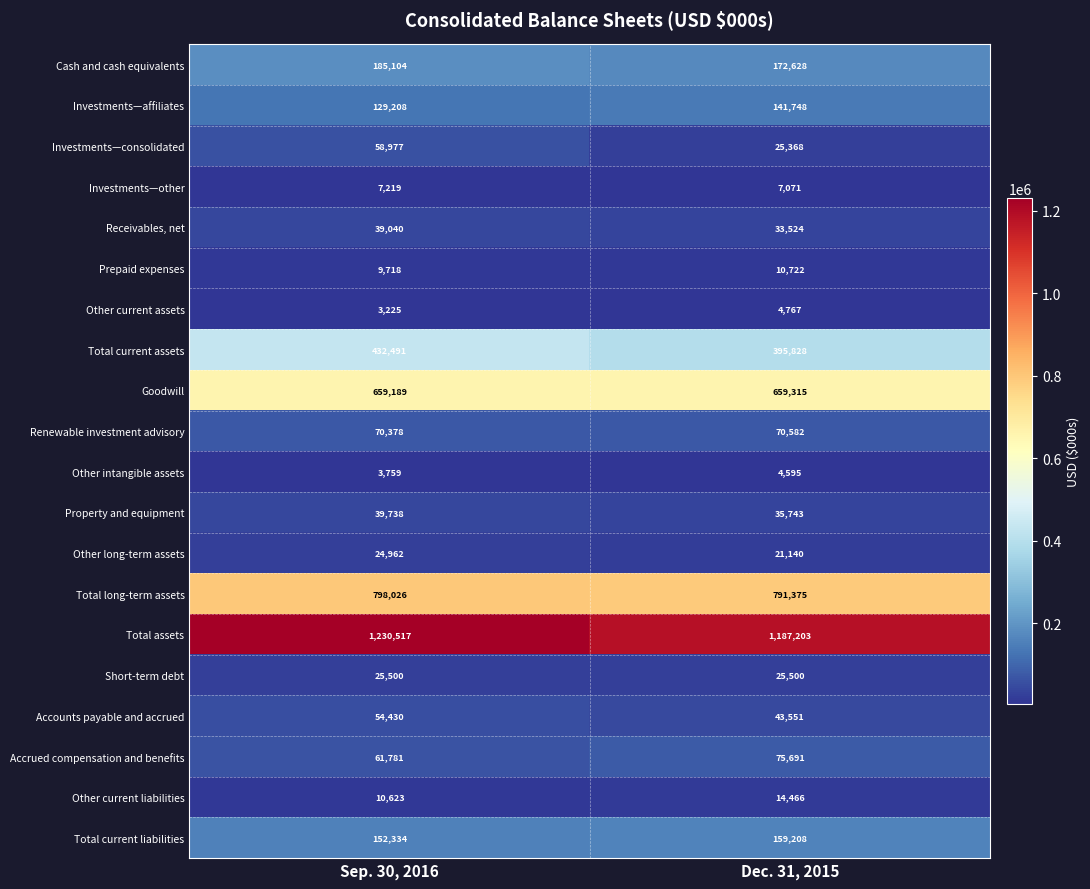

Which category has the lowest value across all series?

Sep. 30, 2016